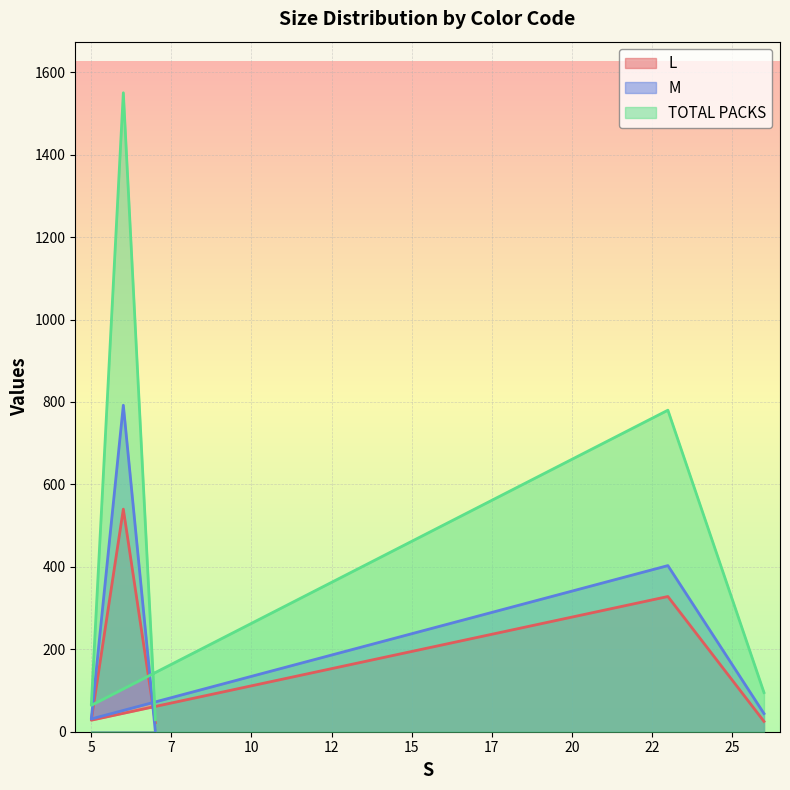

At which category is the sum across all series the highest?

6